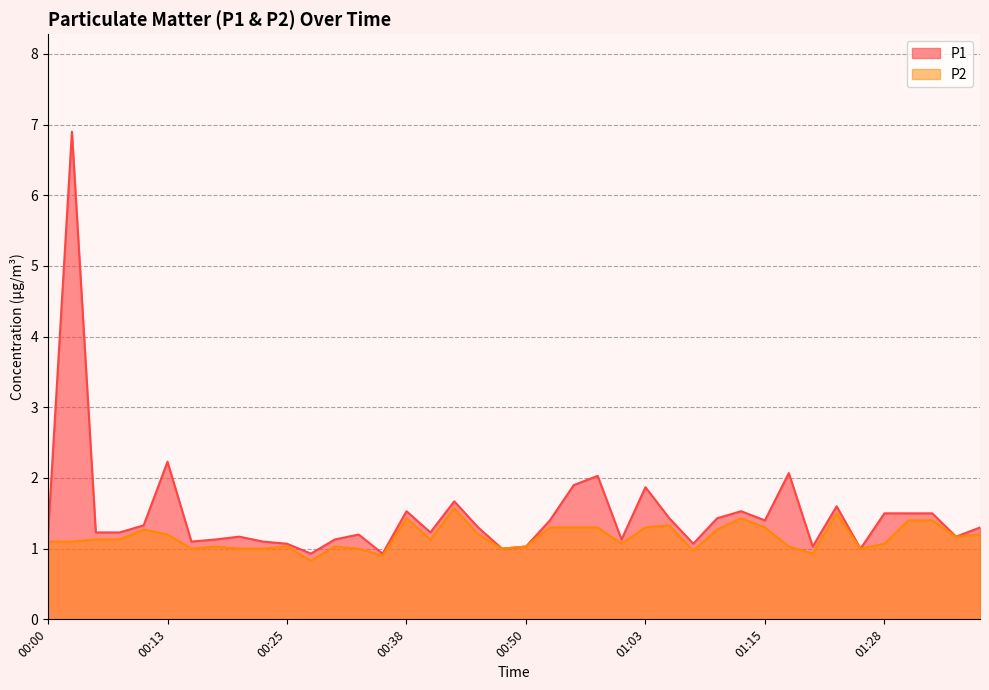

Count the number of data series in this chart.

2